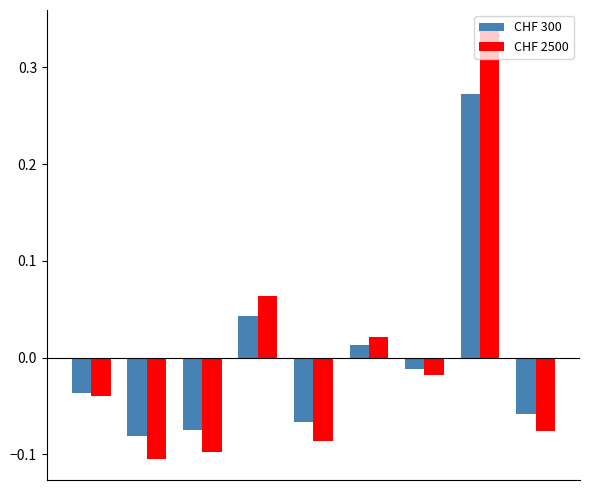

What is the difference between the maximum and minimum values in the CHF 2500 series?

0.4